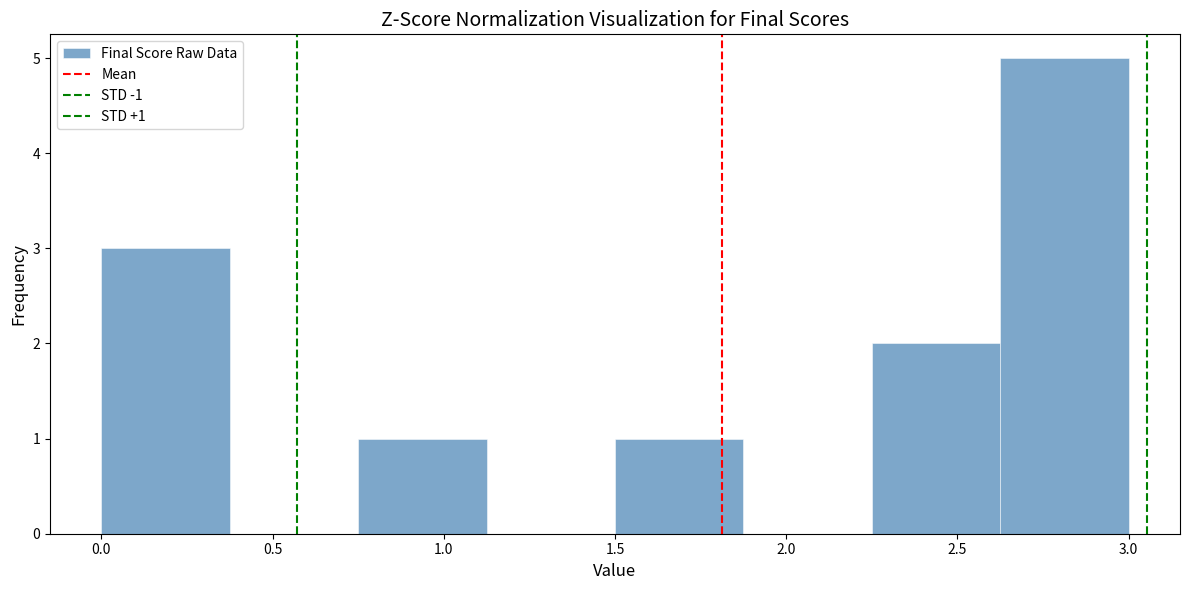

Over which range of the x-axis is the bar tallest?

2.625 to 3.000